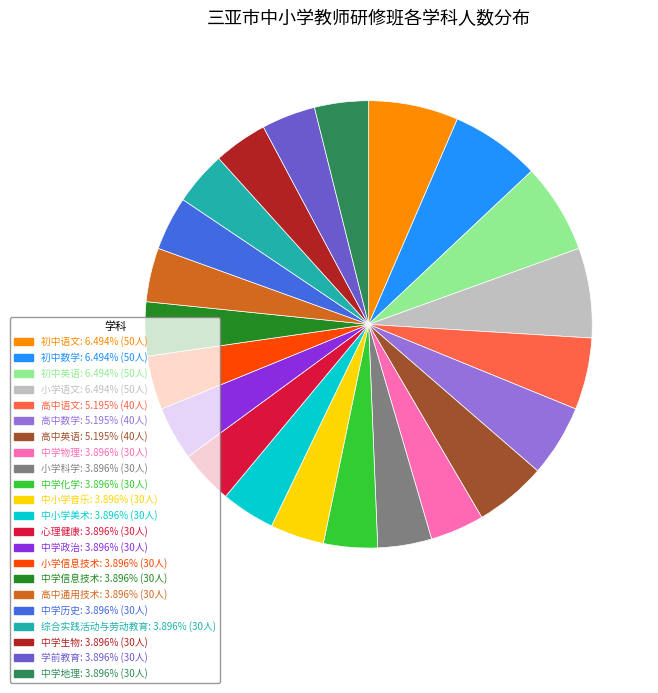

Is 中学物理 the majority of the pie?

No